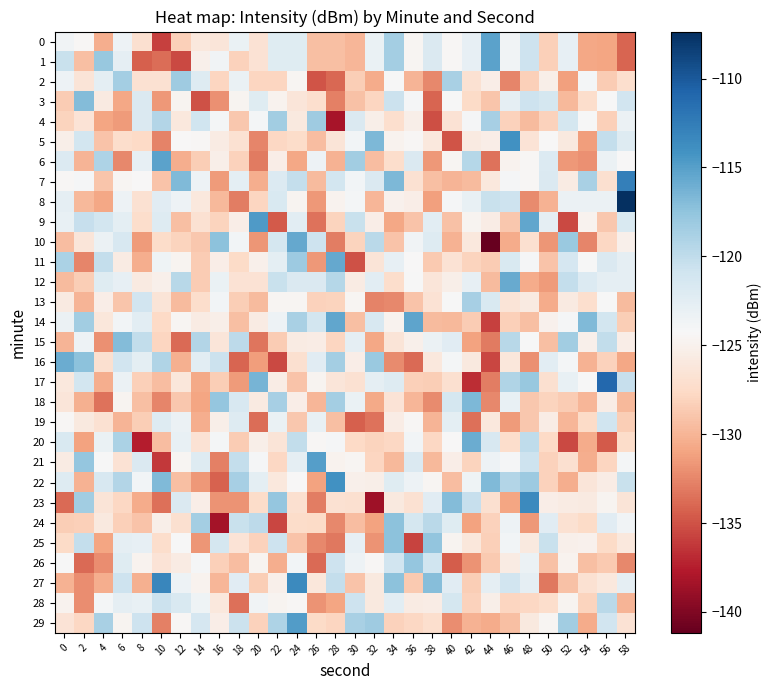

Reading right to left, list all the values displayed in this chart.

0: 58=-134.1	56=-130.9	54=-130.8	52=-122.9	50=-128.3	48=-120.8	46=-123.7	44=-115.2	42=-122.8	40=-124.4	38=-121.8	36=-124.6	34=-118.6	32=-123.2	30=-129.9	28=-129.3	26=-129.4	24=-122.2	22=-122.3	20=-126.7	18=-123.2	16=-126.4	14=-126.0	12=-128.3	10=-135.9	8=-126.9	6=-123.4	4=-130.4	2=-124.5	0=-123.6
1: 58=-134.1	56=-130.9	54=-130.8	52=-122.9	50=-128.3	48=-120.8	46=-123.7	44=-115.2	42=-122.8	40=-124.4	38=-121.8	36=-124.6	34=-118.6	32=-123.2	30=-129.9	28=-129.3	26=-129.4	24=-122.2	22=-122.3	20=-126.7	18=-128.1	16=-123.7	14=-125.2	12=-135.4	10=-133.7	8=-134.4	6=-122.8	4=-117.9	2=-129.3	0=-120.5
2: 58=-127.1	56=-128.6	54=-123.9	52=-131.2	50=-125.2	48=-128.3	46=-132.5	44=-125.4	42=-126.8	40=-118.7	38=-132.5	36=-130.1	34=-124.2	32=-130.6	30=-128.4	28=-133.9	26=-134.8	24=-124.6	22=-127.9	20=-127.9	18=-123.1	16=-128.0	14=-122.1	12=-118.2	10=-126.8	8=-126.8	6=-118.5	4=-122.6	2=-126.4	0=-123.4
3: 58=-121.1	56=-124.1	54=-127.2	52=-129.7	50=-121.3	48=-120.8	46=-122.8	44=-129.0	42=-127.6	40=-124.2	38=-134.1	36=-124.1	34=-120.7	32=-127.9	30=-129.2	28=-132.8	26=-127.2	24=-126.3	22=-124.9	20=-122.2	18=-124.8	16=-132.1	14=-135.1	12=-124.7	10=-131.5	8=-121.8	6=-130.8	4=-125.8	2=-116.9	0=-128.6
4: 58=-123.3	56=-128.3	54=-124.2	52=-121.4	50=-128.1	48=-129.6	46=-128.2	44=-118.7	42=-124.0	40=-126.8	38=-135.2	36=-125.3	34=-127.2	32=-125.3	30=-121.8	28=-138.2	26=-118.3	24=-125.9	22=-118.4	20=-124.0	18=-128.8	16=-124.0	14=-120.9	12=-126.1	10=-119.3	8=-121.9	6=-131.4	4=-131.0	2=-126.6	0=-128.0
5: 58=-122.1	56=-120.3	54=-131.3	52=-125.9	50=-124.3	48=-126.6	46=-114.0	44=-125.4	42=-125.9	40=-134.9	38=-126.1	36=-124.5	34=-124.9	32=-116.7	30=-123.8	28=-126.5	26=-129.6	24=-127.4	22=-127.7	20=-132.5	18=-126.8	16=-125.7	14=-124.5	12=-124.3	10=-132.7	8=-127.6	6=-127.3	4=-129.1	2=-121.1	0=-125.3
6: 58=-124.3	56=-123.2	54=-132.0	52=-131.6	50=-122.0	48=-124.5	46=-124.8	44=-133.4	42=-119.5	40=-124.6	38=-131.6	36=-121.8	34=-127.3	32=-129.5	30=-118.3	28=-130.1	26=-123.5	24=-130.8	22=-125.4	20=-133.1	18=-128.1	16=-125.3	14=-128.4	12=-130.4	10=-115.3	8=-122.9	6=-132.4	4=-119.0	2=-130.1	0=-122.0
7: 58=-112.8	56=-127.0	54=-118.8	52=-125.7	50=-121.8	48=-124.4	46=-124.1	44=-126.1	42=-129.6	40=-130.0	38=-129.3	36=-126.9	34=-116.7	32=-121.8	30=-123.8	28=-121.1	26=-129.6	24=-120.2	22=-122.0	20=-130.4	18=-122.6	16=-131.4	14=-123.5	12=-116.8	10=-129.1	8=-124.3	6=-124.6	4=-129.0	2=-124.1	0=-124.5
8: 58=-107.4	56=-123.3	54=-123.3	52=-123.3	50=-130.2	48=-132.3	46=-120.7	44=-120.6	42=-123.1	40=-124.0	38=-131.2	36=-125.4	34=-125.0	32=-129.9	30=-123.9	28=-124.9	26=-131.7	24=-124.7	22=-121.6	20=-127.9	18=-132.9	16=-129.8	14=-126.1	12=-123.5	10=-122.3	8=-126.8	6=-123.4	4=-130.8	2=-129.8	0=-122.7
9: 58=-121.7	56=-128.9	54=-124.8	52=-135.4	50=-122.7	48=-115.5	46=-128.8	44=-125.5	42=-124.7	40=-129.2	38=-122.5	36=-129.1	34=-130.9	32=-125.4	30=-120.5	28=-128.0	26=-133.4	24=-122.5	22=-134.6	20=-114.7	18=-125.3	16=-128.0	14=-126.9	12=-129.4	10=-122.1	8=-127.2	6=-122.6	4=-121.2	2=-120.3	0=-123.0
10: 58=-125.1	56=-127.8	54=-132.5	52=-117.9	50=-131.7	48=-126.9	46=-130.6	44=-141.2	42=-126.0	40=-130.1	38=-122.0	36=-123.6	34=-129.1	32=-119.7	30=-128.0	28=-133.0	26=-120.8	24=-115.6	22=-121.4	20=-131.7	18=-123.8	16=-117.3	14=-128.8	12=-128.0	10=-127.3	8=-131.4	6=-121.6	4=-123.3	2=-126.3	0=-129.5
11: 58=-122.7	56=-121.9	54=-124.3	52=-121.4	50=-129.0	48=-124.0	46=-121.7	44=-128.5	42=-128.1	40=-126.7	38=-128.7	36=-124.4	34=-122.9	32=-126.4	30=-135.0	28=-115.6	26=-131.6	24=-118.2	22=-122.6	20=-125.2	18=-127.6	16=-125.4	14=-128.6	12=-124.8	10=-123.5	8=-130.4	6=-125.7	4=-120.2	2=-132.6	0=-118.9
12: 58=-122.7	56=-122.8	54=-122.0	52=-120.2	50=-131.5	48=-130.5	46=-115.8	44=-129.6	42=-122.9	40=-125.3	38=-126.3	36=-124.2	34=-127.2	32=-122.5	30=-125.6	28=-119.5	26=-121.8	24=-121.8	22=-120.5	20=-126.8	18=-126.7	16=-123.1	14=-128.5	12=-119.6	10=-125.2	8=-125.8	6=-122.8	4=-122.2	2=-128.4	0=-129.7
13: 58=-129.7	56=-124.2	54=-127.1	52=-125.8	50=-130.5	48=-125.8	46=-126.5	44=-121.6	42=-118.7	40=-124.2	38=-126.7	36=-129.2	34=-132.4	32=-132.6	30=-124.6	28=-128.0	26=-128.1	24=-124.6	22=-124.6	20=-129.6	18=-128.4	16=-123.8	14=-127.3	12=-129.7	10=-126.4	8=-121.1	6=-129.0	4=-125.4	2=-130.0	0=-125.8
14: 58=-128.5	56=-121.2	54=-116.8	52=-124.1	50=-125.0	48=-129.3	46=-128.2	44=-135.9	42=-128.6	40=-129.7	38=-129.6	36=-115.3	34=-124.9	32=-121.6	30=-129.4	28=-115.5	26=-121.2	24=-118.8	22=-123.4	20=-125.6	18=-129.4	16=-125.3	14=-125.7	12=-124.7	10=-127.6	8=-122.4	6=-123.8	4=-126.2	2=-118.4	0=-123.3
15: 58=-125.4	56=-120.1	54=-125.2	52=-118.3	50=-129.3	48=-124.1	46=-119.6	44=-133.0	42=-131.1	40=-122.3	38=-123.3	36=-125.2	34=-126.4	32=-130.8	30=-122.8	28=-127.9	26=-125.5	24=-125.7	22=-128.6	20=-133.3	18=-119.8	16=-126.3	14=-119.3	12=-133.9	10=-128.0	8=-120.1	6=-117.0	4=-132.0	2=-123.4	0=-130.0
16: 58=-130.8	56=-128.2	54=-130.2	52=-124.0	50=-122.5	48=-131.9	46=-126.2	44=-135.6	42=-125.9	40=-123.9	38=-126.0	36=-133.8	34=-132.3	32=-118.0	30=-125.4	28=-118.6	26=-122.3	24=-127.0	22=-135.4	20=-131.4	18=-134.1	16=-120.7	14=-122.5	12=-130.3	10=-119.2	8=-122.6	6=-121.1	4=-126.9	2=-117.4	0=-115.9
17: 58=-120.4	56=-111.0	54=-124.2	52=-123.0	50=-126.9	48=-117.9	46=-119.2	44=-132.9	42=-136.7	40=-127.0	38=-128.5	36=-128.3	34=-122.1	32=-122.8	30=-126.8	28=-126.3	26=-124.7	24=-129.1	22=-125.6	20=-116.4	18=-131.4	16=-128.4	14=-130.7	12=-126.2	10=-129.5	8=-128.3	6=-123.3	4=-130.4	2=-121.2	0=-126.0
18: 58=-129.7	56=-125.5	54=-129.8	52=-128.5	50=-128.0	48=-128.8	46=-123.0	44=-132.4	42=-116.6	40=-121.3	38=-132.3	36=-129.9	34=-126.6	32=-130.7	30=-123.2	28=-118.5	26=-129.8	24=-125.4	22=-118.7	20=-125.8	18=-121.5	16=-117.7	14=-130.9	12=-128.8	10=-132.5	8=-129.3	6=-124.8	4=-133.4	2=-130.3	0=-126.3
19: 58=-128.5	56=-120.9	54=-127.6	52=-129.8	50=-125.5	48=-128.8	46=-131.5	44=-126.0	42=-133.6	40=-122.7	38=-130.0	36=-124.5	34=-125.5	32=-133.5	30=-134.3	28=-129.4	26=-123.0	24=-128.9	22=-123.1	20=-133.7	18=-122.1	16=-125.3	14=-130.4	12=-123.3	10=-122.1	8=-128.5	6=-130.1	4=-126.9	2=-126.0	0=-124.4
20: 58=-127.4	56=-134.6	54=-130.5	52=-135.4	50=-127.7	48=-120.0	46=-127.3	44=-121.6	42=-115.8	40=-124.3	38=-127.7	36=-123.8	34=-127.8	32=-128.1	30=-127.7	28=-124.1	26=-124.5	24=-120.2	22=-126.5	20=-125.3	18=-128.6	16=-124.0	14=-126.7	12=-123.0	10=-129.5	8=-137.5	6=-118.9	4=-123.2	2=-131.1	0=-121.7
21: 58=-123.9	56=-127.8	54=-130.4	52=-127.0	50=-128.2	48=-120.8	46=-124.1	44=-123.4	42=-128.0	40=-125.4	38=-129.8	36=-121.8	34=-129.8	32=-127.9	30=-124.5	28=-124.9	26=-114.9	24=-122.7	22=-127.7	20=-124.1	18=-120.3	16=-132.8	14=-122.1	12=-124.6	10=-136.3	8=-121.8	6=-126.8	4=-124.2	2=-117.7	0=-125.6
22: 58=-120.5	56=-125.5	54=-126.3	52=-130.4	50=-128.2	48=-118.1	46=-119.3	44=-116.8	42=-123.5	40=-129.5	38=-124.7	36=-123.4	34=-122.3	32=-125.2	30=-125.1	28=-114.1	26=-131.1	24=-124.4	22=-126.0	20=-122.6	18=-118.6	16=-134.2	14=-131.7	12=-129.4	10=-116.8	8=-123.8	6=-119.3	4=-121.6	2=-130.1	0=-122.1
23: 58=-126.4	56=-124.8	54=-125.8	52=-125.7	50=-125.4	48=-113.5	46=-131.0	44=-127.0	42=-120.4	40=-116.9	38=-122.4	36=-126.8	34=-126.0	32=-138.6	30=-127.0	28=-126.9	26=-132.9	24=-127.0	22=-117.8	20=-127.3	18=-131.9	16=-131.9	14=-125.4	12=-121.8	10=-133.6	8=-130.6	6=-127.8	4=-126.5	2=-118.4	0=-133.8
24: 58=-123.6	56=-122.3	54=-127.5	52=-126.9	50=-122.3	48=-131.6	46=-123.4	44=-128.2	42=-131.1	40=-122.3	38=-119.7	36=-121.3	34=-117.4	32=-131.0	30=-129.4	28=-132.4	26=-127.5	24=-127.4	22=-135.6	20=-119.8	18=-120.5	16=-138.4	14=-118.6	12=-126.9	10=-125.2	8=-129.1	6=-128.3	4=-125.9	2=-128.3	0=-128.5
25: 58=-126.0	56=-127.5	54=-125.0	52=-125.2	50=-120.5	48=-125.9	46=-123.8	44=-128.3	42=-126.2	40=-124.7	38=-117.6	36=-135.7	34=-117.4	32=-131.8	30=-122.8	28=-133.1	26=-132.4	24=-129.1	22=-120.7	20=-128.2	18=-126.6	16=-121.3	14=-131.7	12=-124.2	10=-127.2	8=-122.9	6=-122.8	4=-130.9	2=-120.2	0=-127.4
26: 58=-132.4	56=-128.6	54=-129.3	52=-124.8	50=-129.2	48=-123.3	46=-125.6	44=-128.7	42=-131.8	40=-134.5	38=-120.9	36=-117.8	34=-121.0	32=-124.5	30=-123.5	28=-120.8	26=-133.8	24=-123.8	22=-130.4	20=-124.8	18=-129.4	16=-128.3	14=-124.1	12=-125.6	10=-126.6	8=-124.9	6=-122.2	4=-132.2	2=-133.9	0=-124.3
27: 58=-122.8	56=-126.1	54=-126.9	52=-129.2	50=-133.2	48=-122.8	46=-121.1	44=-122.7	42=-128.4	40=-122.4	38=-117.1	36=-128.7	34=-117.3	32=-125.9	30=-129.1	28=-120.2	26=-126.2	24=-113.5	22=-125.1	20=-128.5	18=-122.4	16=-129.8	14=-124.8	12=-123.4	10=-113.2	8=-130.3	6=-120.7	4=-130.4	2=-132.2	0=-130.1
28: 58=-130.0	56=-119.7	54=-128.0	52=-124.7	50=-127.2	48=-127.8	46=-127.9	44=-125.3	42=-128.2	40=-121.3	38=-125.6	36=-125.6	34=-122.5	32=-125.9	30=-120.7	28=-130.9	26=-131.8	24=-124.4	22=-124.7	20=-123.7	18=-133.6	16=-126.1	14=-123.5	12=-121.8	10=-120.6	8=-123.1	6=-122.8	4=-123.9	2=-132.1	0=-124.9
29: 58=-126.7	56=-121.0	54=-130.5	52=-118.3	50=-124.6	48=-125.9	46=-129.4	44=-130.5	42=-130.1	40=-132.1	38=-127.1	36=-127.7	34=-128.2	32=-118.2	30=-118.8	28=-127.8	26=-127.5	24=-114.8	22=-119.0	20=-128.2	18=-120.6	16=-125.3	14=-121.5	12=-124.5	10=-132.8	8=-120.8	6=-124.8	4=-118.8	2=-127.8	0=-126.6